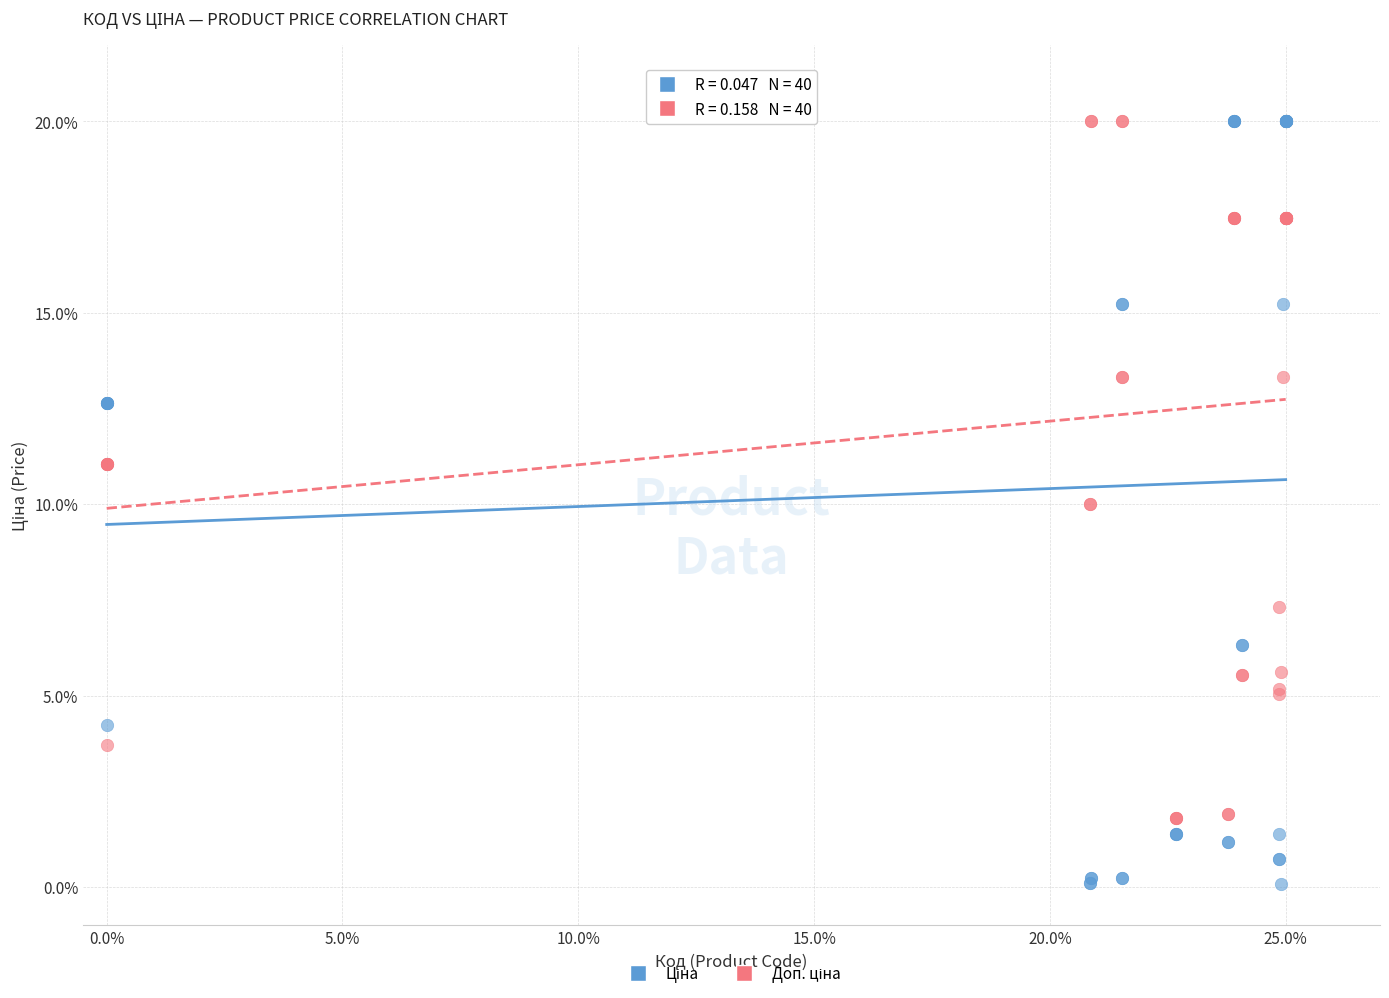

What is the X range (max minus min) for the scatter plot?

25.0